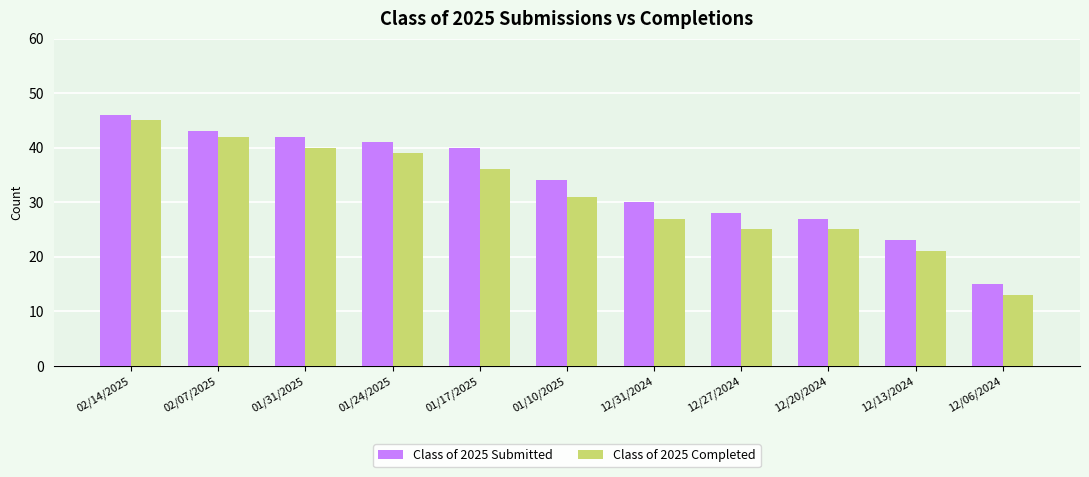

At which category does the chart reach its peak across all series?

02/14/2025